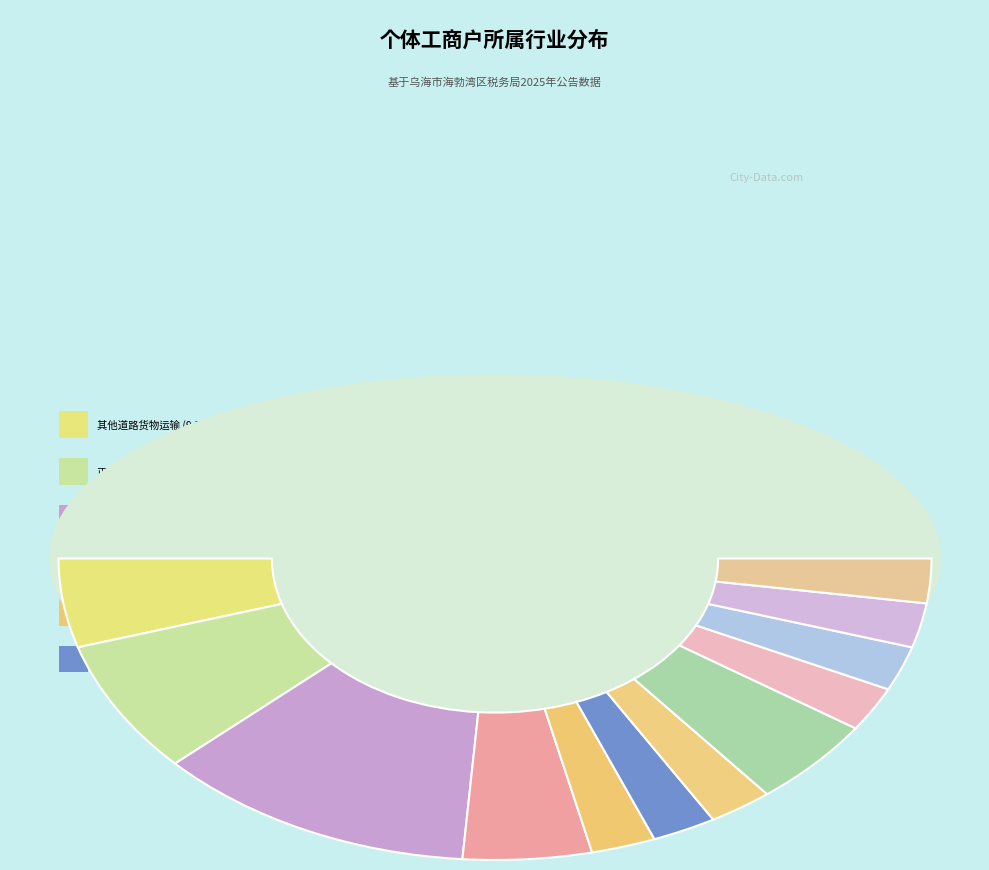

Rank the categories by value from lowest to highest.

建材批发, 便利店零售, 烟草制品零售, 快餐服务, 其他未列明零售业, 茶馆服务, 洗染服务, 其他道路货物运输, 果品、蔬菜零售, 住宅装饰和装修, 正餐服务, 其他综合零售